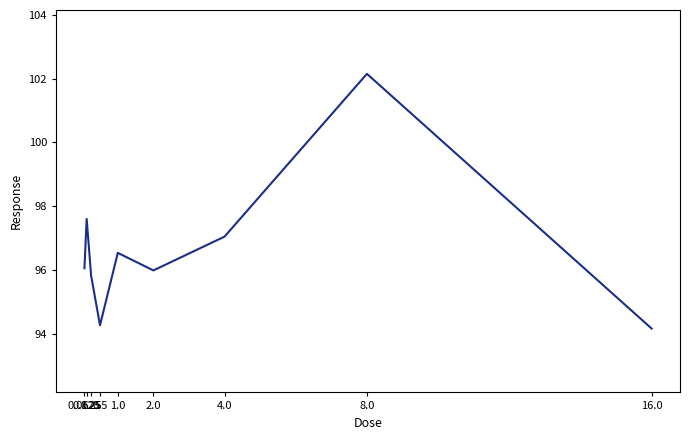

What value does the data have at 1.0?

96.5